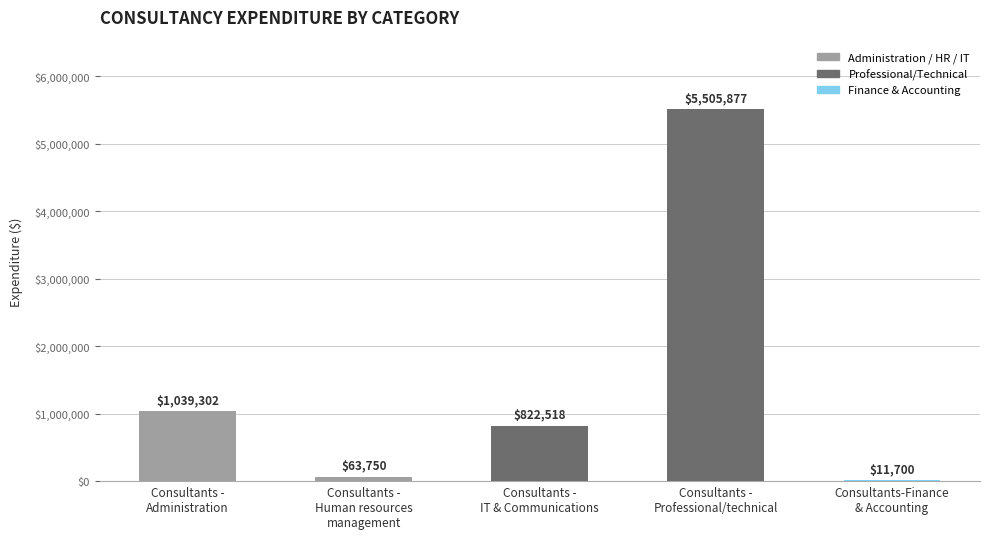

What is the maximum value shown in the chart?

5505877.5